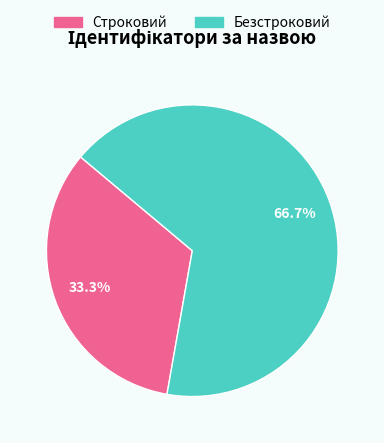

Rank the categories by value from lowest to highest.

Строковий, Безстроковий